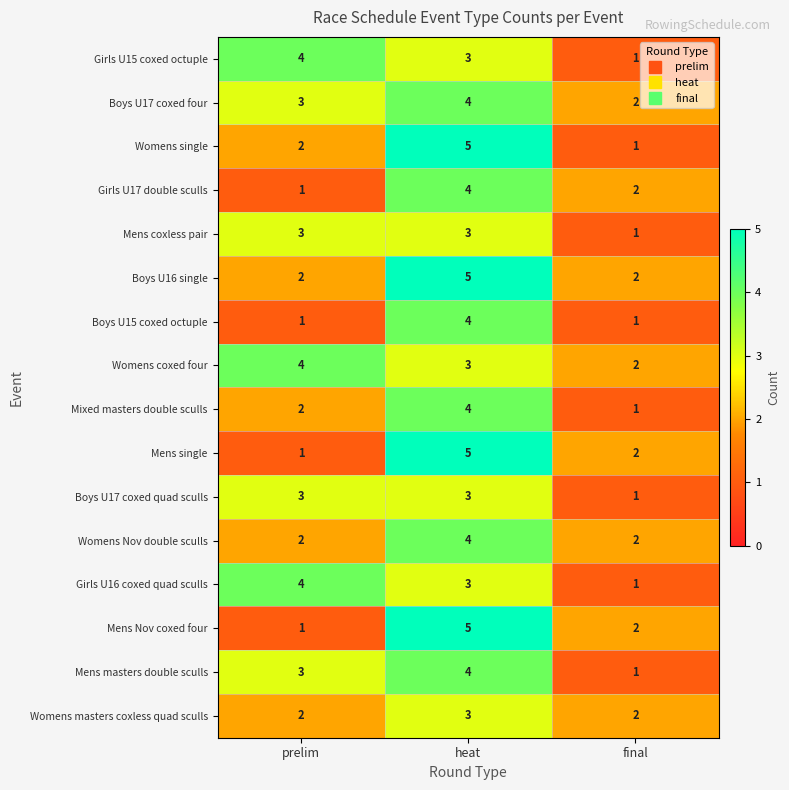

Is the value of Boys U17 coxed quad sculls at heat greater than the value of Boys U16 single at prelim?

Yes